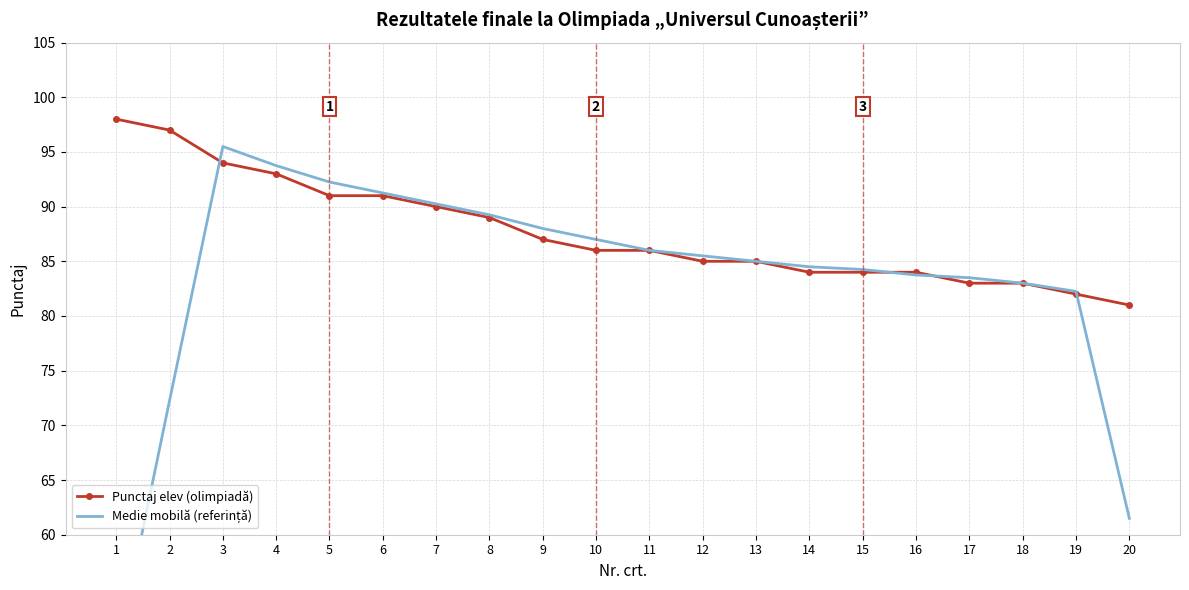

What is the lowest value of the Medie mobilă (referință) series?

48.8